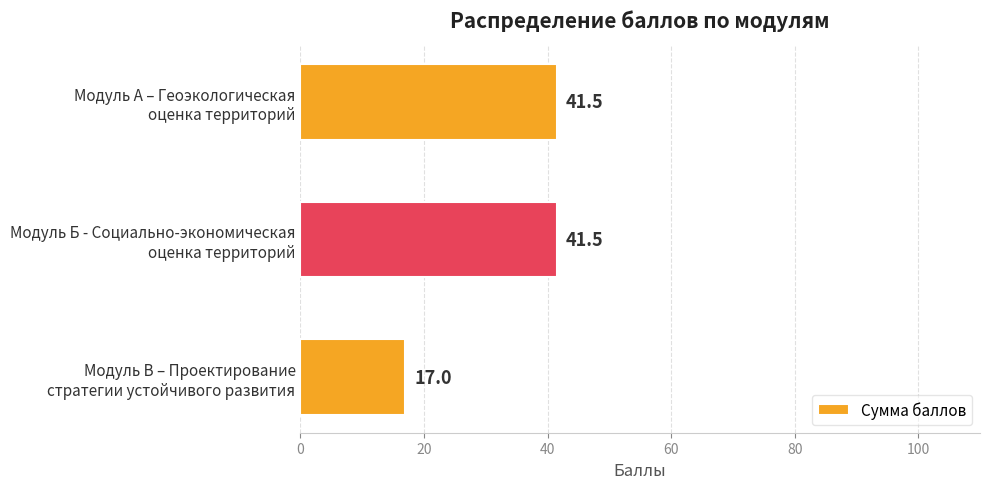

What is the sum of all values?

100.0